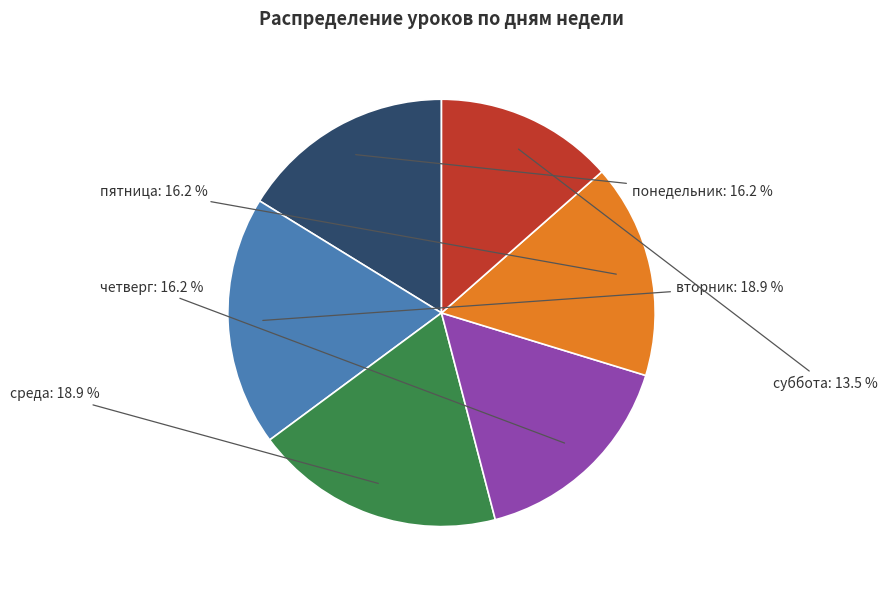

Is it true that пятница is 1% of the pie?

False